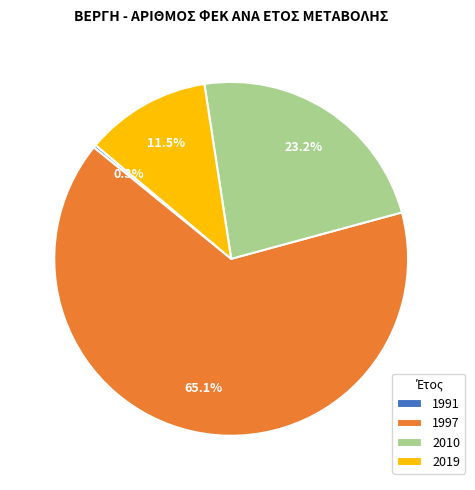

Is the sum of 1997 and 2019 greater than half?

Yes